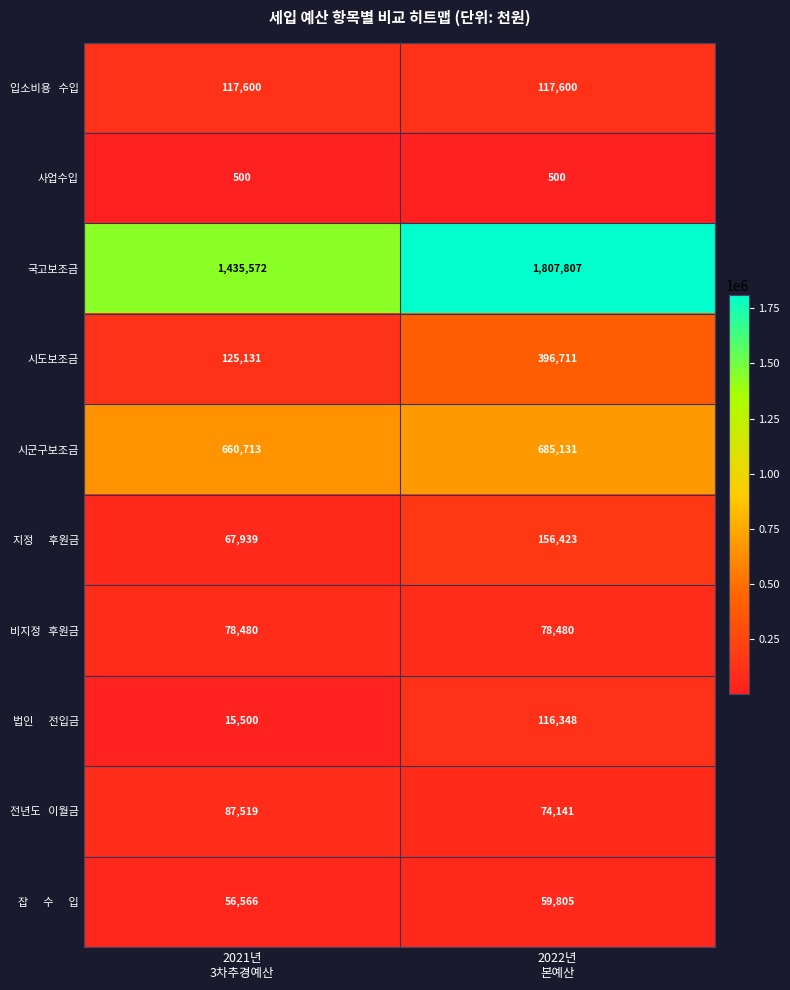

What is the difference between the highest and lowest values at 2021년
3차추경예산?

1435072